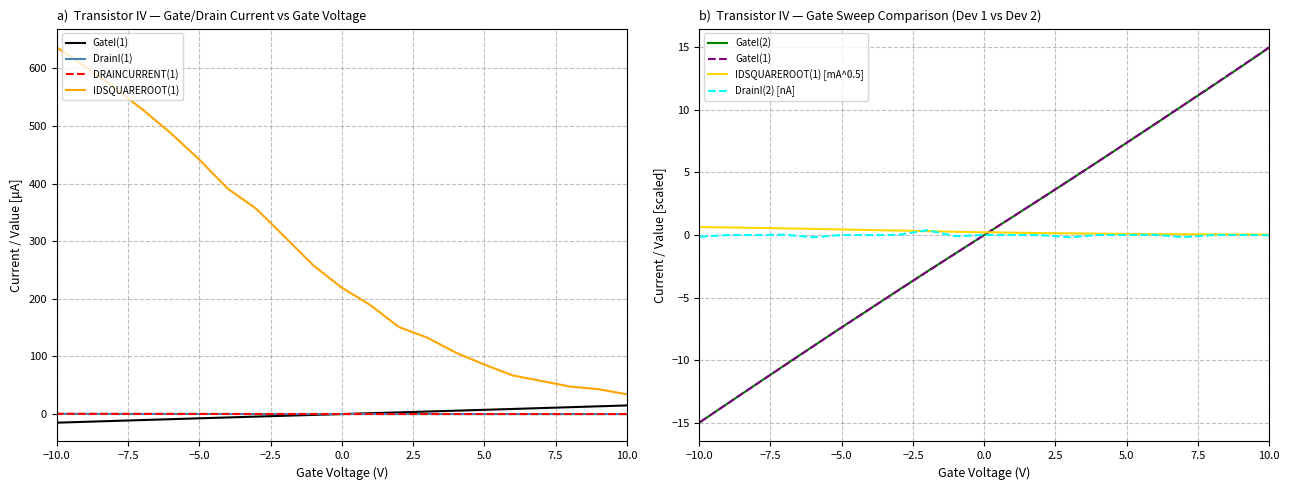

True or false: DrainI(1) and DrainI(2) intersect in this chart.

True